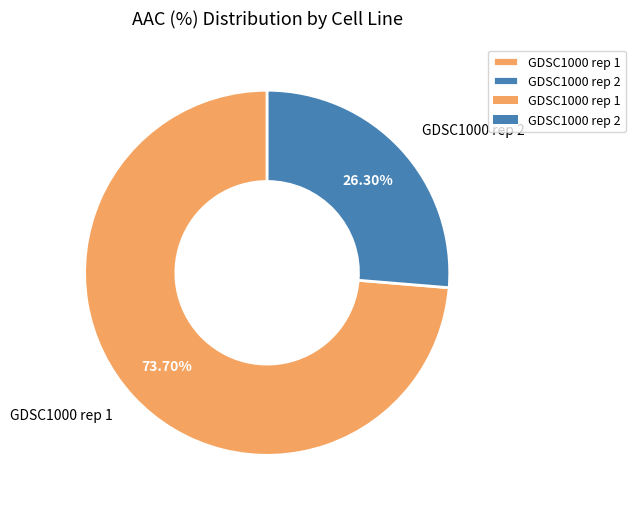

How many segments does this pie chart have?

2